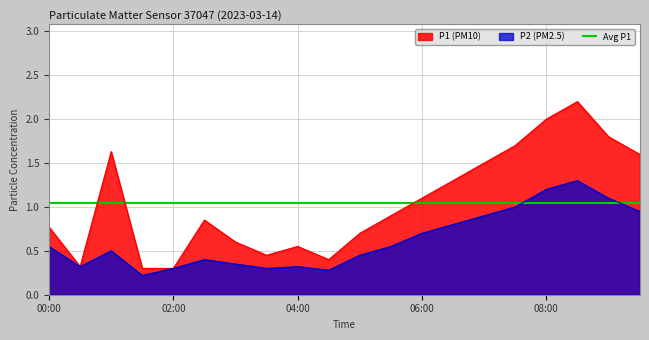

Reading right to left, what are all the values shown in this chart?

P1: 1.6	1.8	2.2	2.0	1.7	1.5	1.3	1.1	0.9	0.7	0.4	0.6	0.5	0.6	0.8	0.3	0.3	1.6	0.3	0.8
P2: 0.9	1.1	1.3	1.2	1.0	0.9	0.8	0.7	0.6	0.5	0.3	0.3	0.3	0.3	0.4	0.3	0.2	0.5	0.3	0.6